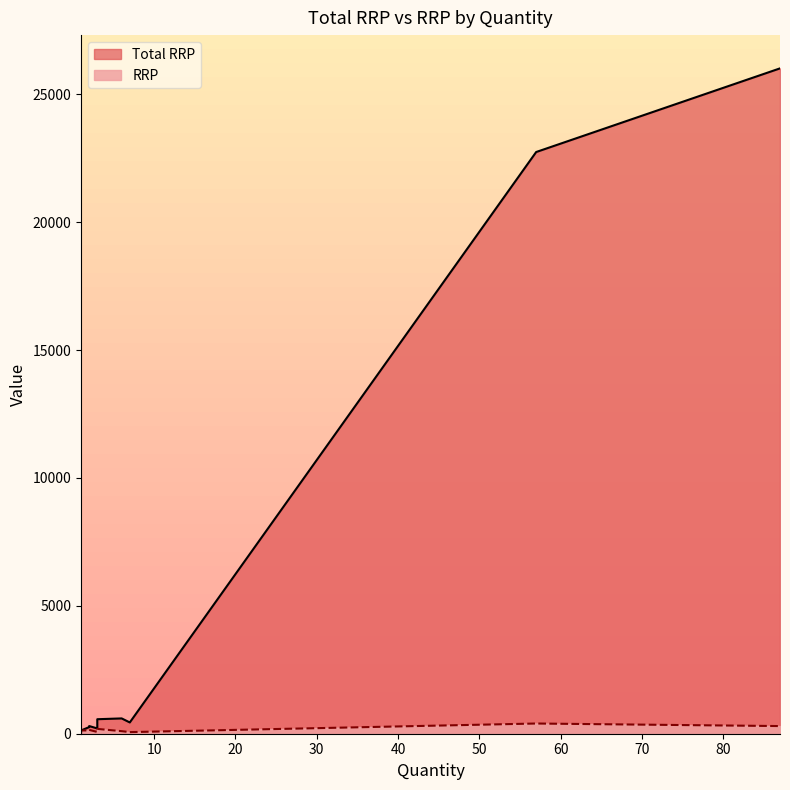

Where does the Total RRP series first go above 127?

2